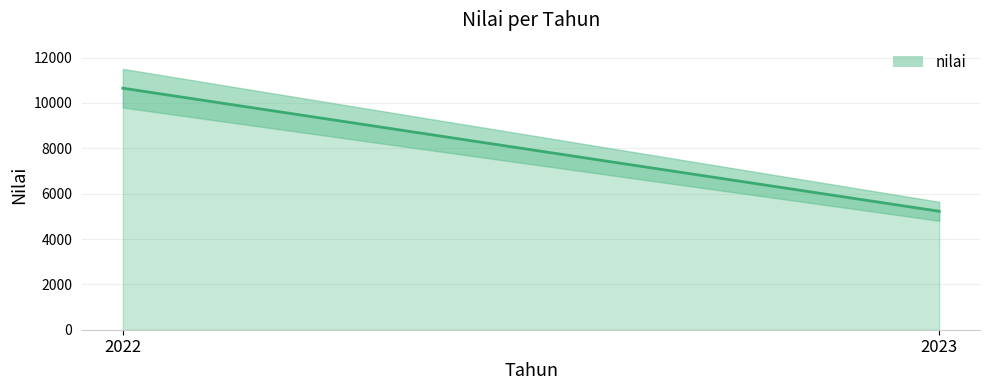

Rank the categories by value from highest to lowest.

2022, 2023